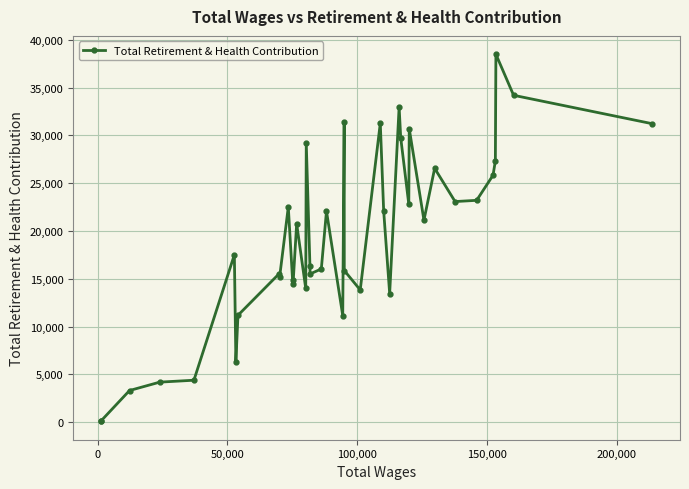

What is the greatest value displayed?

38494